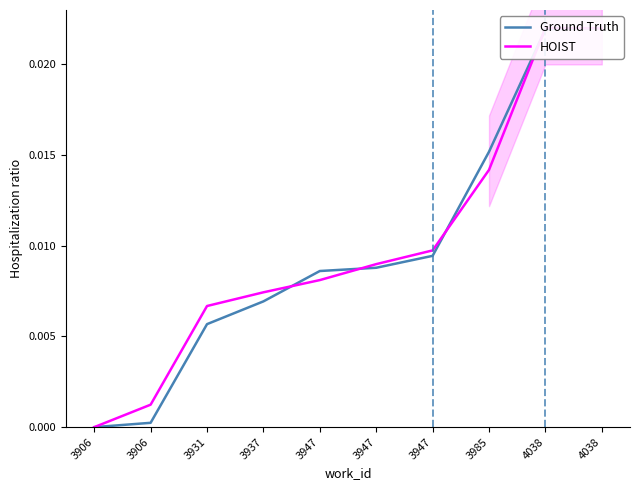

What are all the series names shown in the legend?

Ground Truth, HOIST